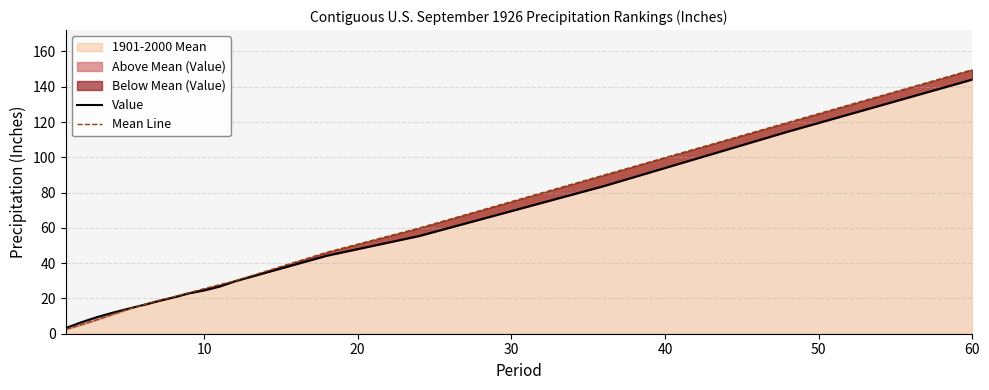

Rank the series by their average value, from highest to lowest.

Mean Line, Value